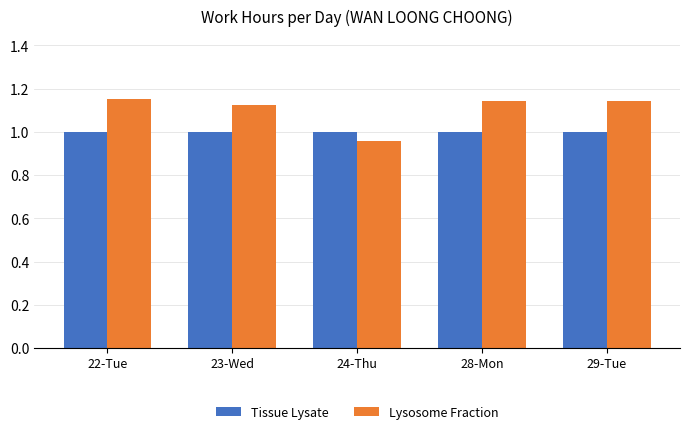

At 28-Mon, list the series in order from largest to smallest.

Lysosome Fraction, Tissue Lysate